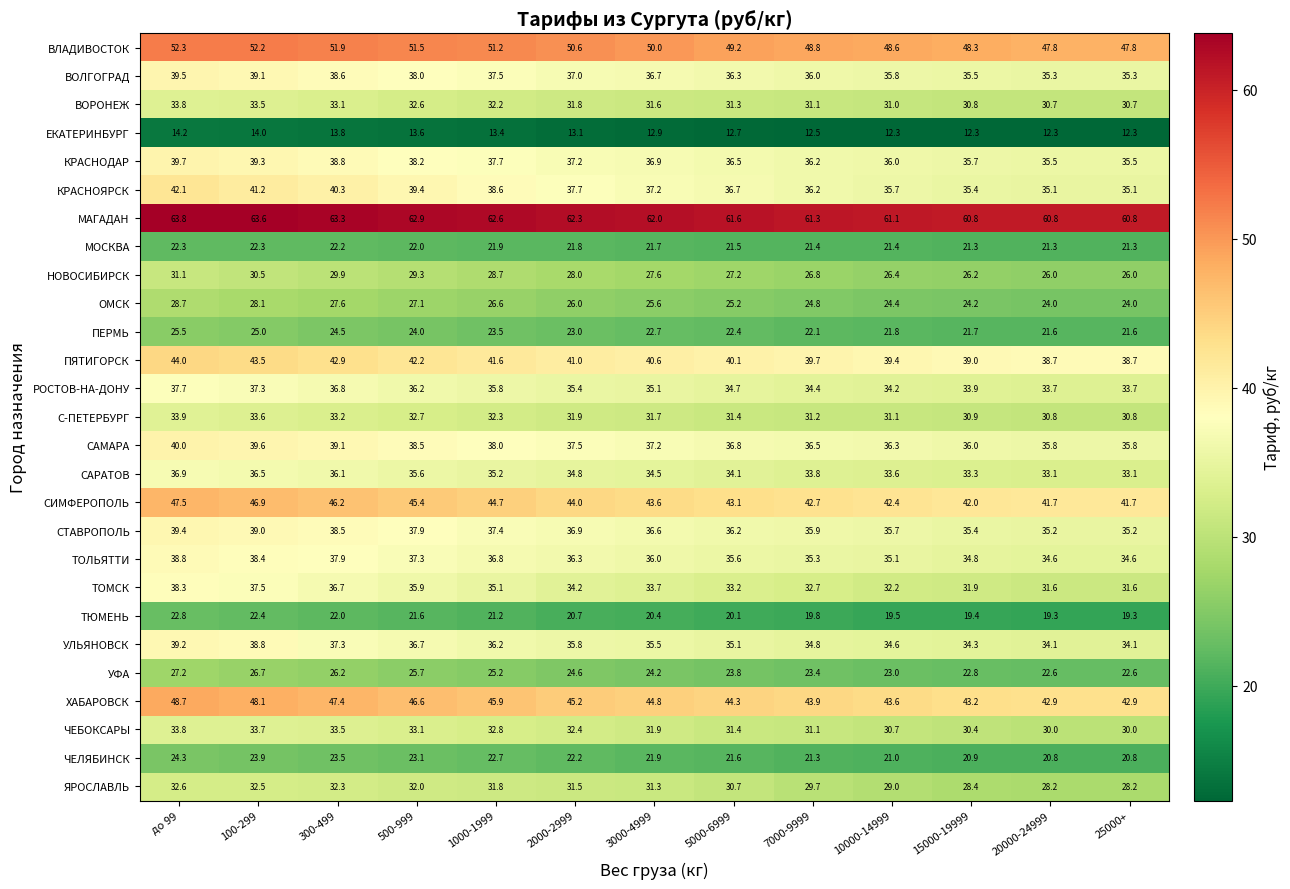

At which label does ВЛАДИВОСТОК first exceed 50?

до 99